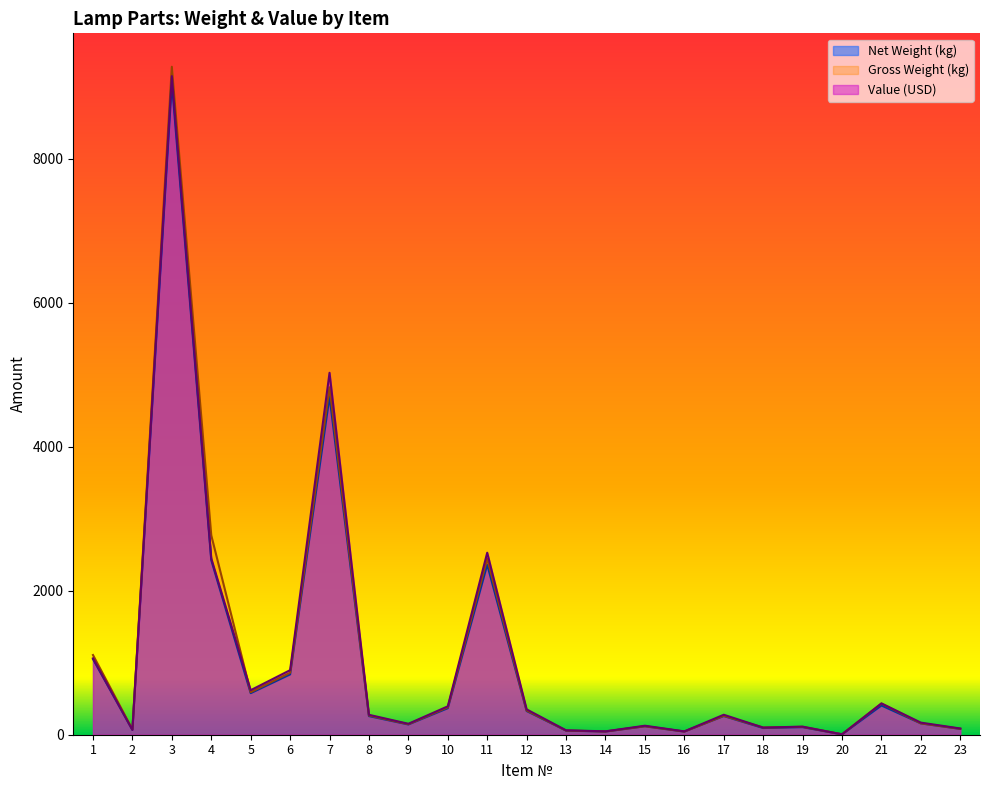

Where is the first local maximum for Net Weight (kg)?

3